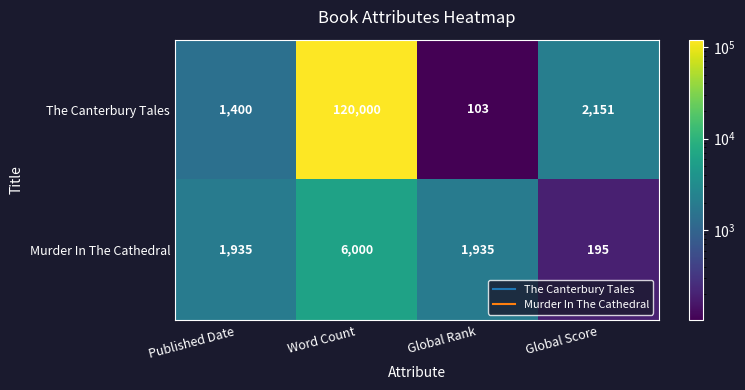

What is the sum of the The Canterbury Tales values at Global Rank and Global Score?

2254